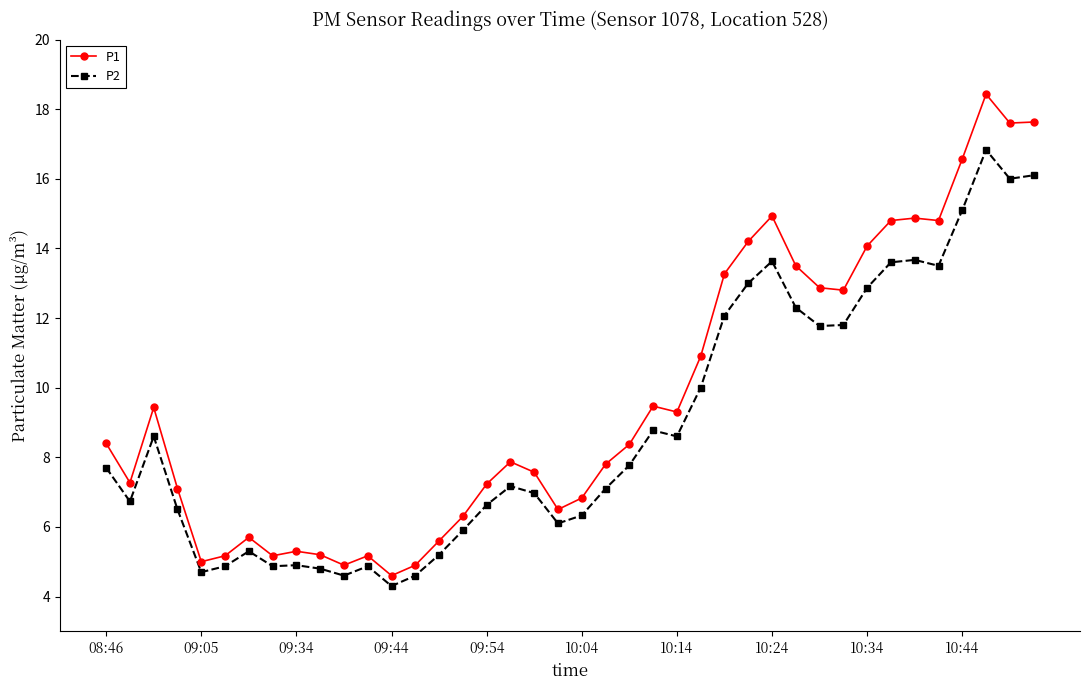

True or false: P2 and P1 intersect in this chart.

False